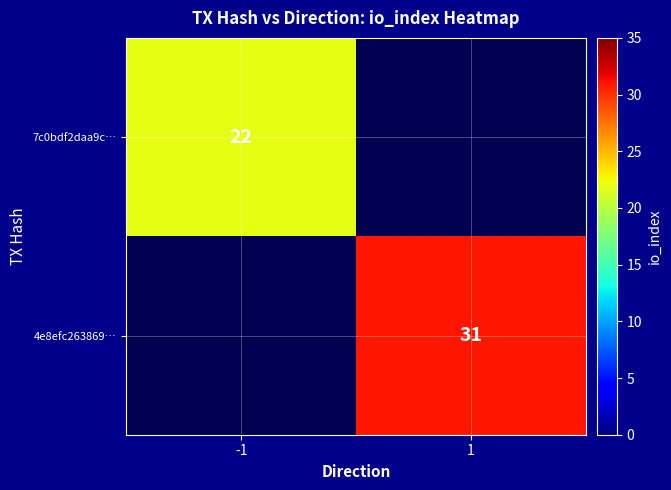

Is it true that 7c0bdf2daa9c… equals 14.5 at -1?

False